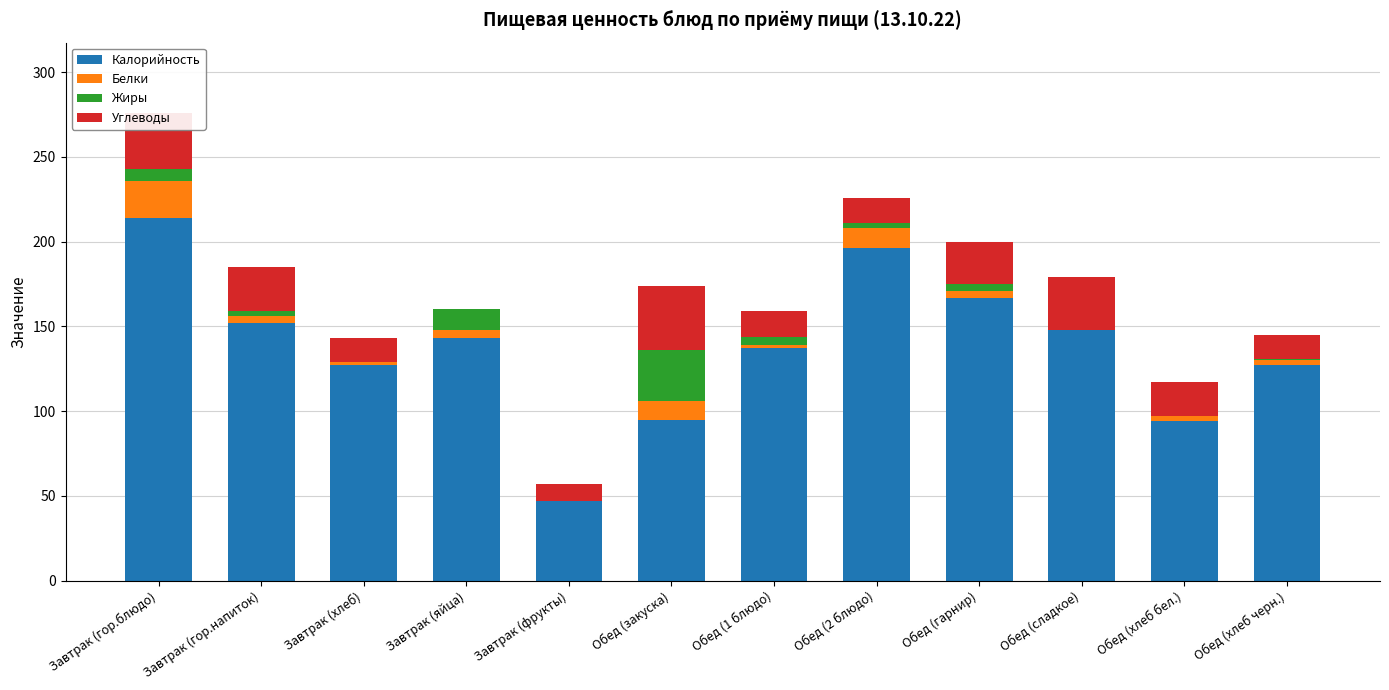

True or false: Калорийность has a value of 182 at Обед (хлеб черн.).

False